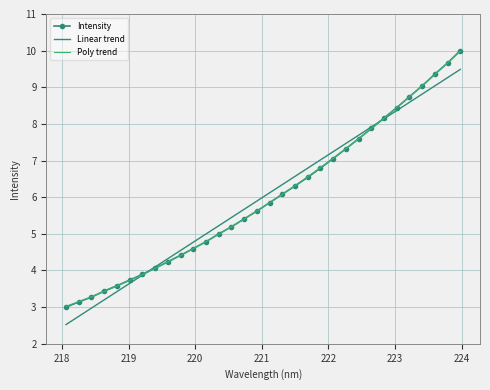

What is the highest value of the Poly trend series?

10.0